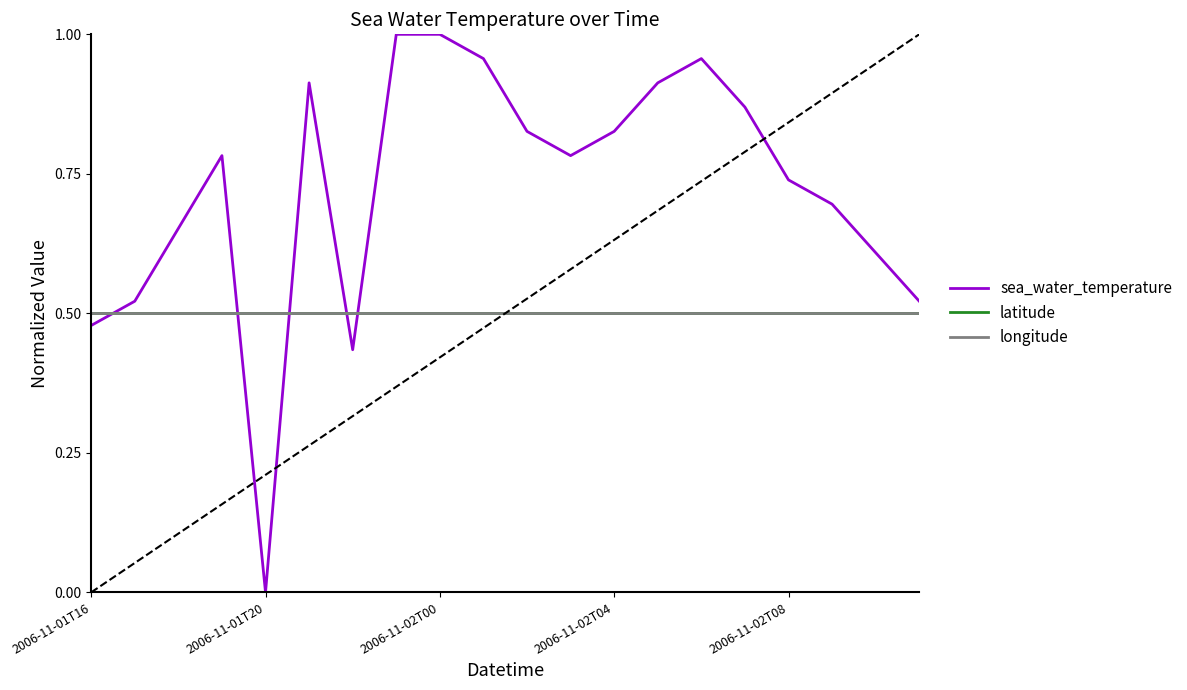

Does the chart display data point markers on the line(s)?

No